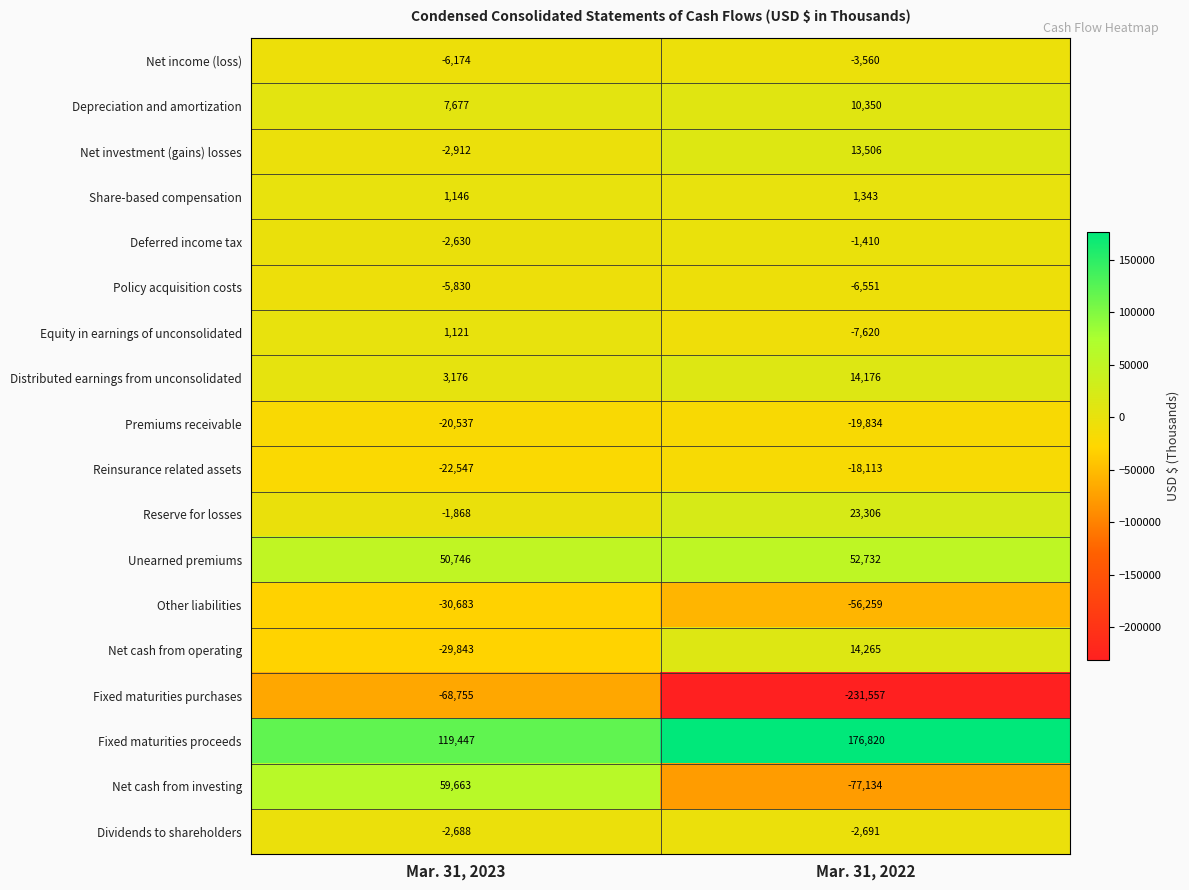

What is the approximate value of Deferred income tax at Mar. 31, 2022?

-1410